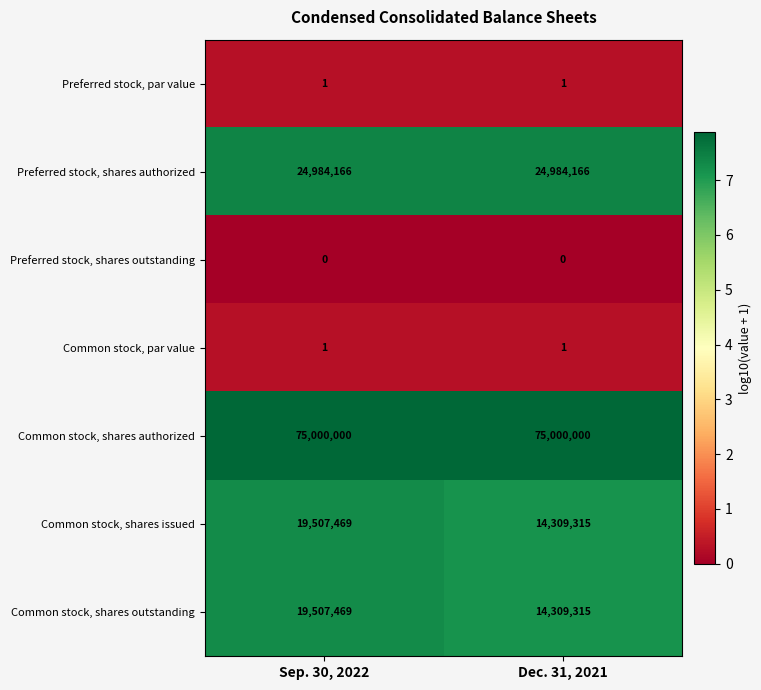

What is the total value across all series at Sep. 30, 2022?

138999106